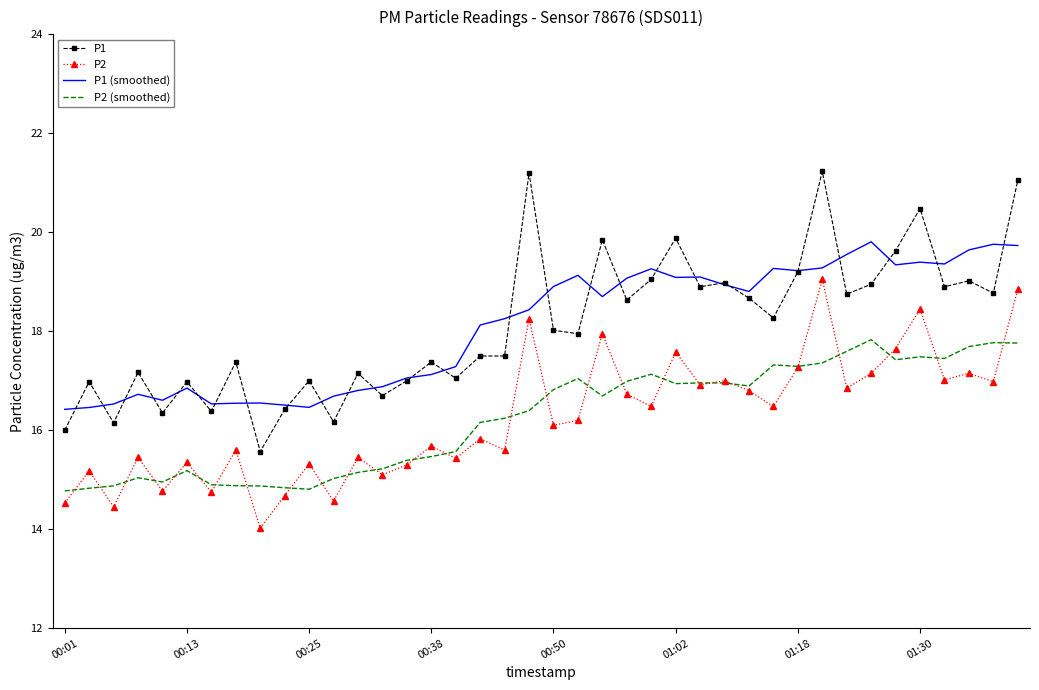

List the series in order of their peak value, highest first.

P1, P1 (smoothed), P2, P2 (smoothed)